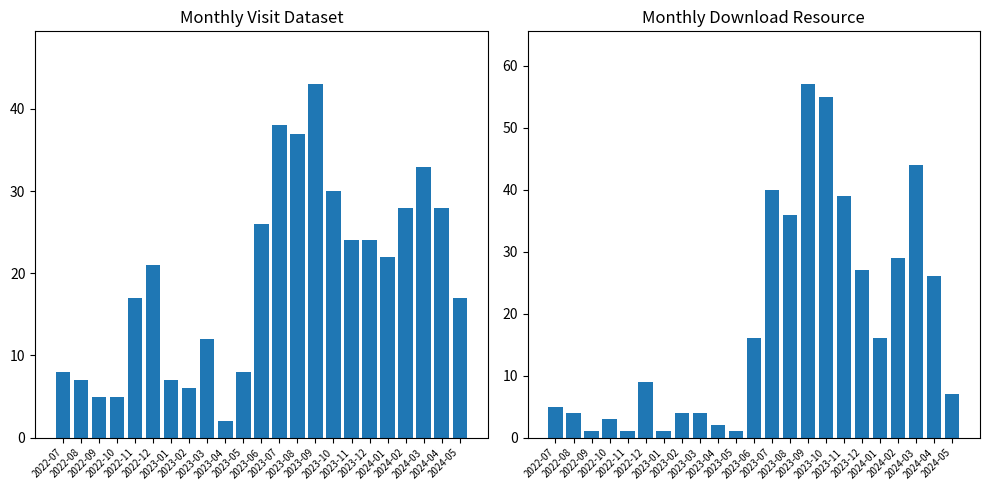

The monthly_download_resource series shows 3 at 2024-05. True or false?

False